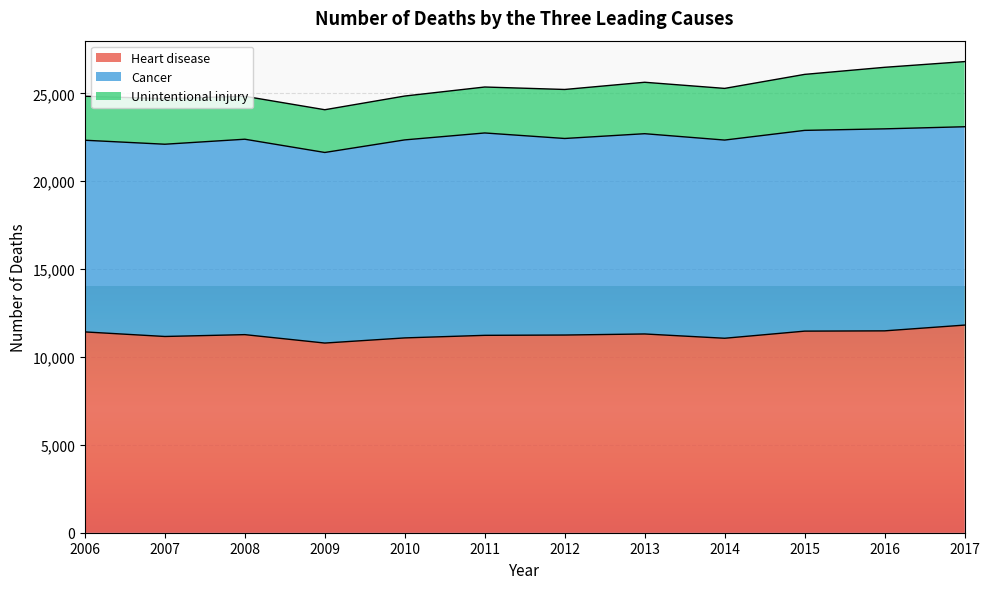

What is the highest value of the Heart disease series?

11815